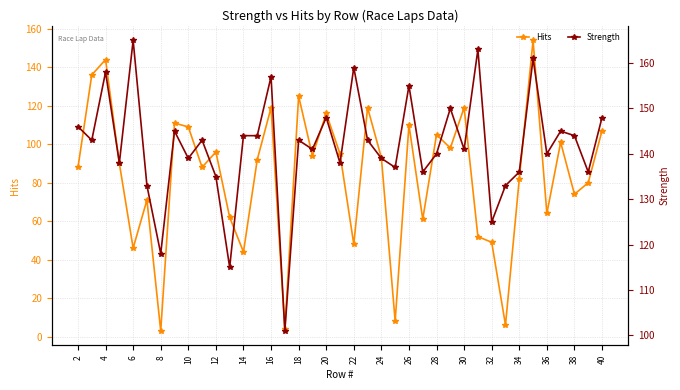

How many values in the Hits series exceed 92?

19